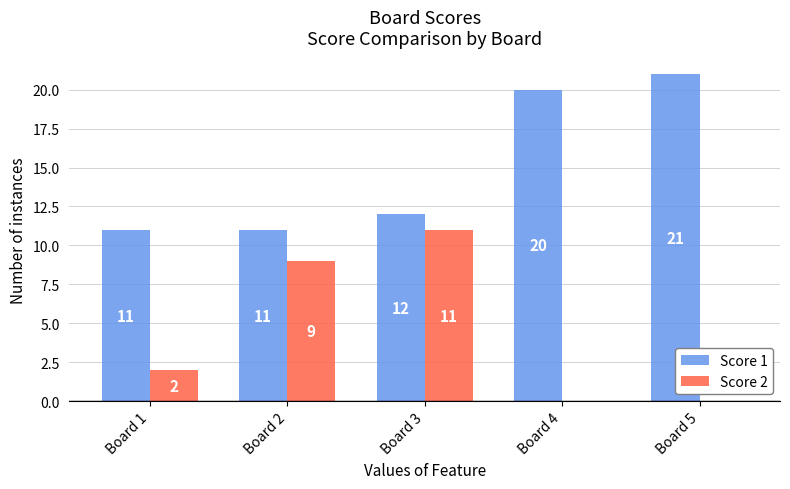

Reading right to left, what are all the values shown in this chart?

Score 1: 21	20	12	11	11
Score 2: 0	0	11	9	2